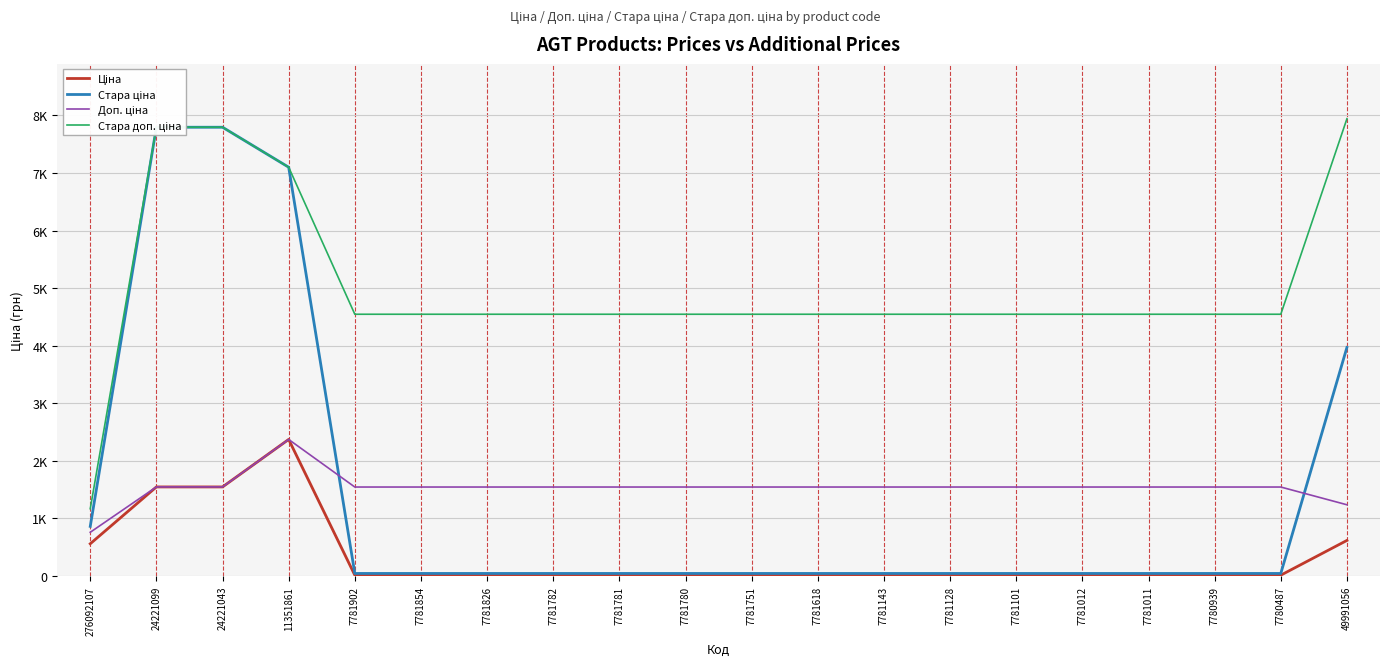

At 7781781, list the series in order from largest to smallest.

Стара доп. ціна, Доп. ціна, Стара ціна, Ціна